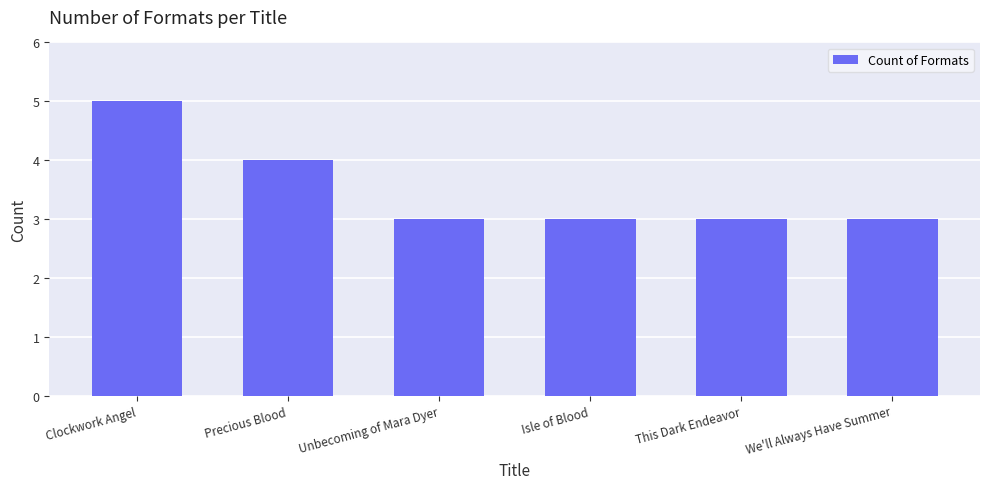

At which label is the value closest to 4?

Precious Blood